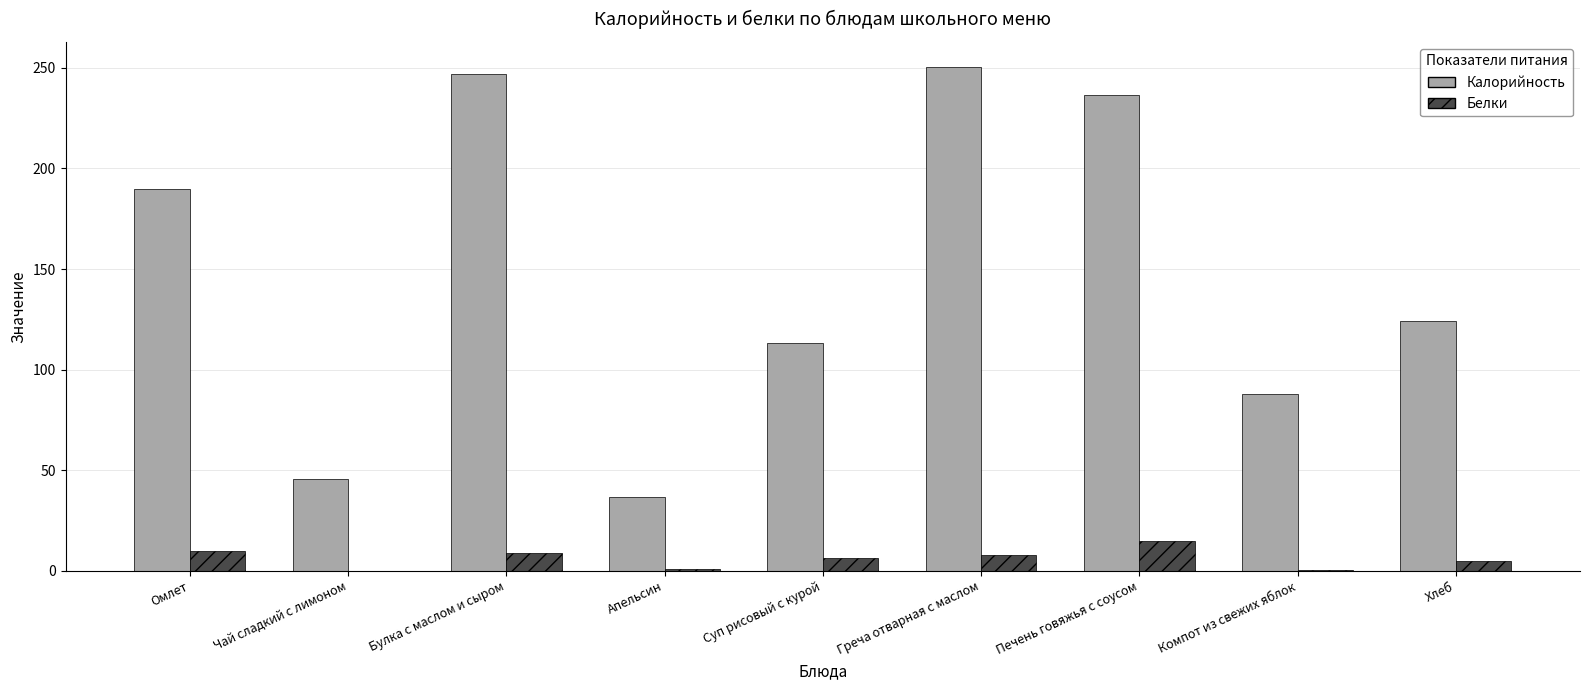

True or false: Калорийность has a value of 36.6 at Апельсин.

True